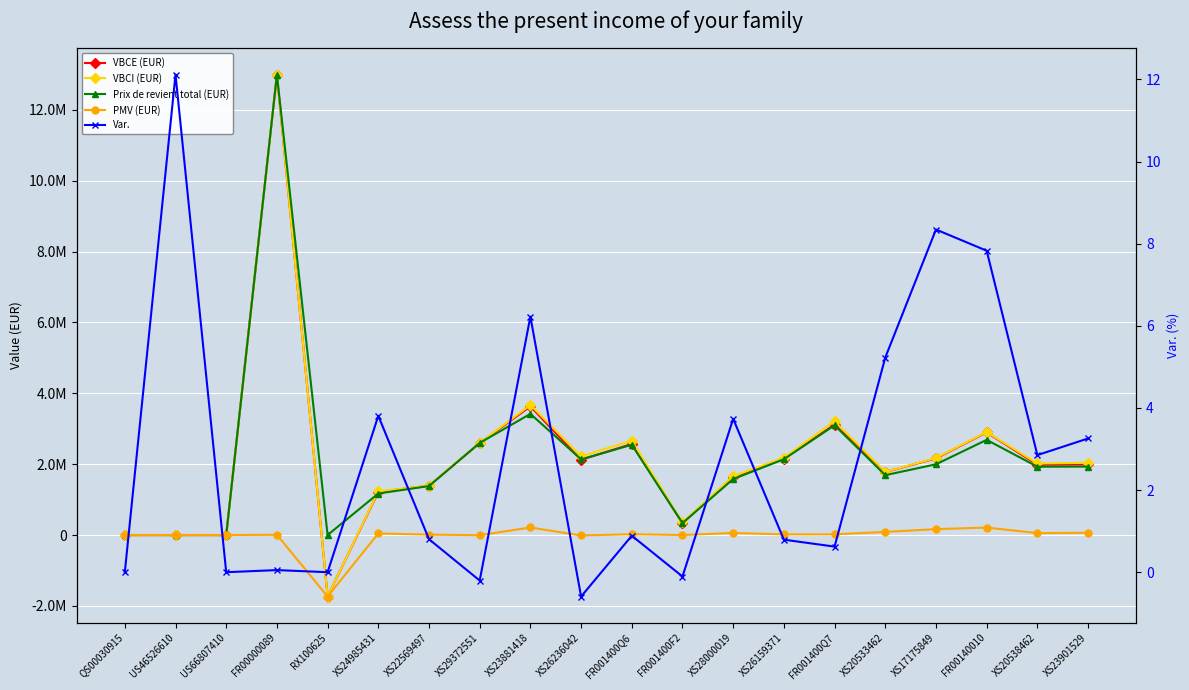

Rank the categories by Var. value from lowest to highest.

XS26236042, XS29372551, FR001400F2, QS00030915, US66807410, RX100625, FR00000089, FR001400Q7, XS26159371, XS22569497, FR001400Q6, XS20538462, XS23901529, XS28000019, XS24985431, XS20533462, XS23881418, FR00140010, XS17175849, US46526610